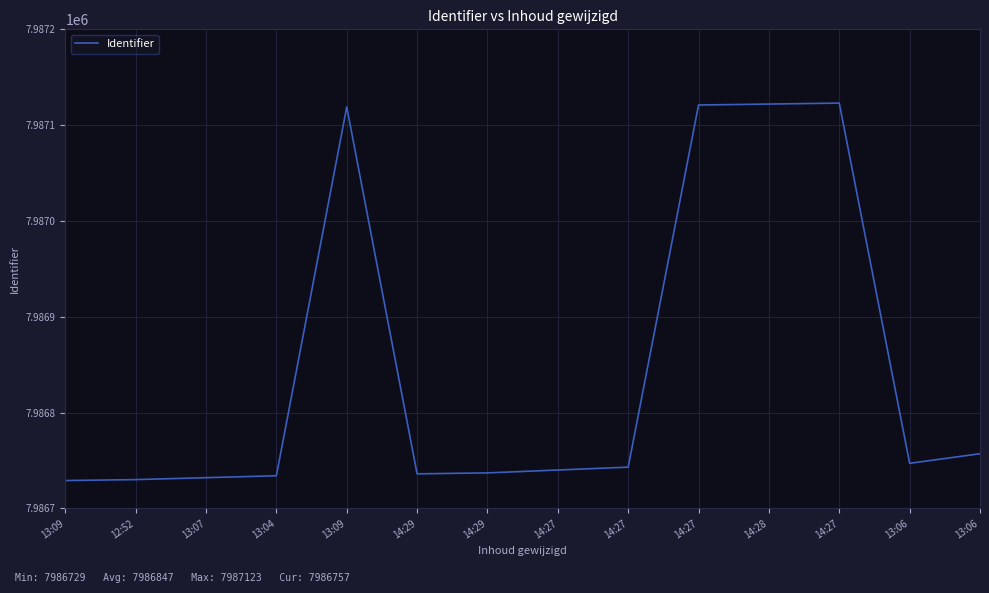

Reading left to right, transcribe all the data shown in this chart.

7986729	7986730	7986732	7986734	7987119	7986736	7986737	7986740	7986743	7987121	7987122	7987123	7986747	7986757